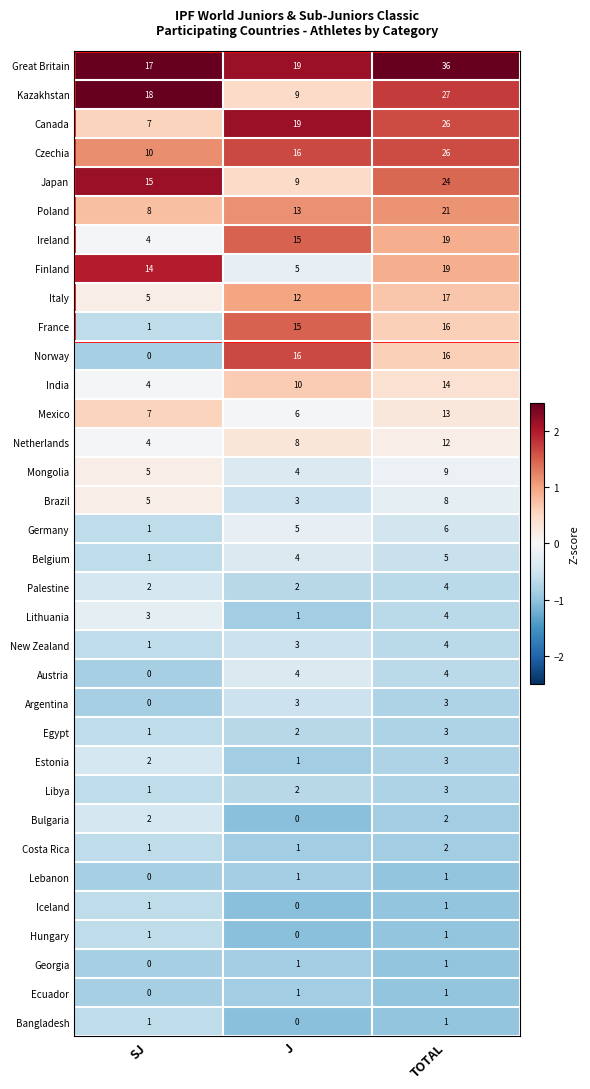

Where is Italy nearest to the value 11?

J